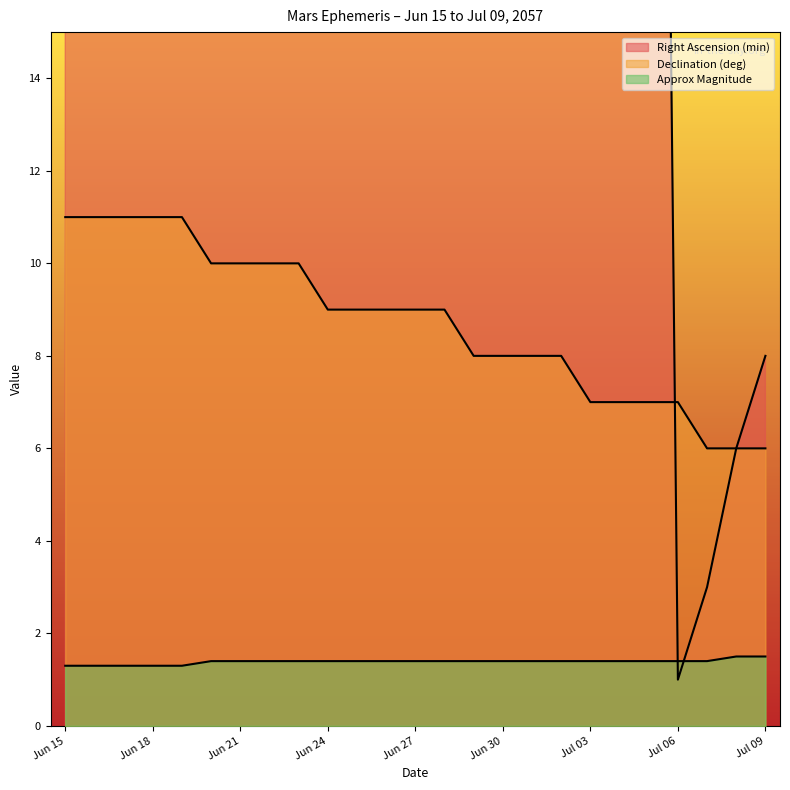

At how many categories does at least one series exceed 41?

9